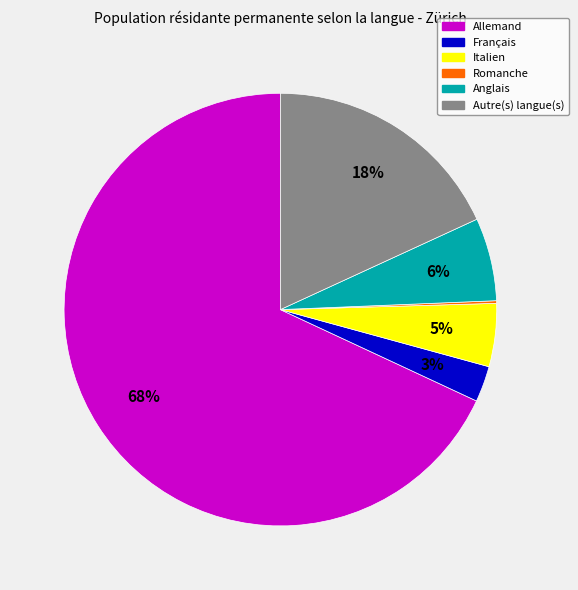

Does Allemand represent more than half of the total?

Yes